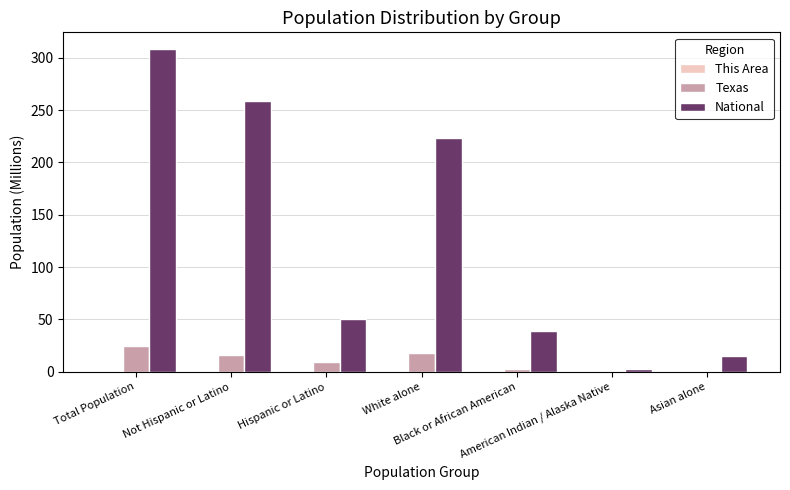

Which category has the highest value in the National series?

Total Population